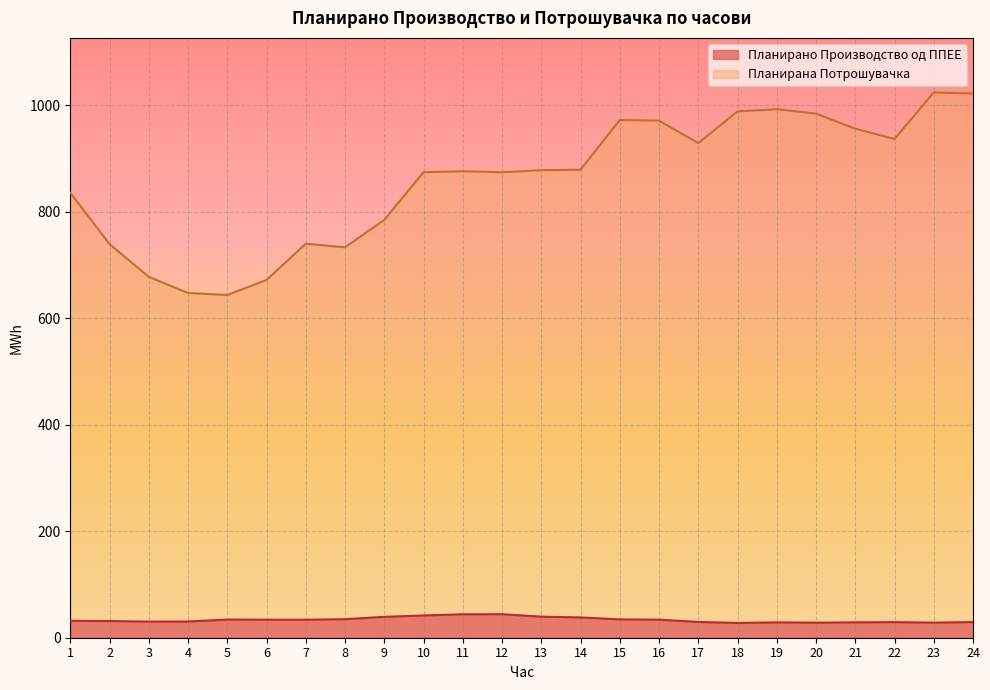

What is the smallest value displayed?

27.7